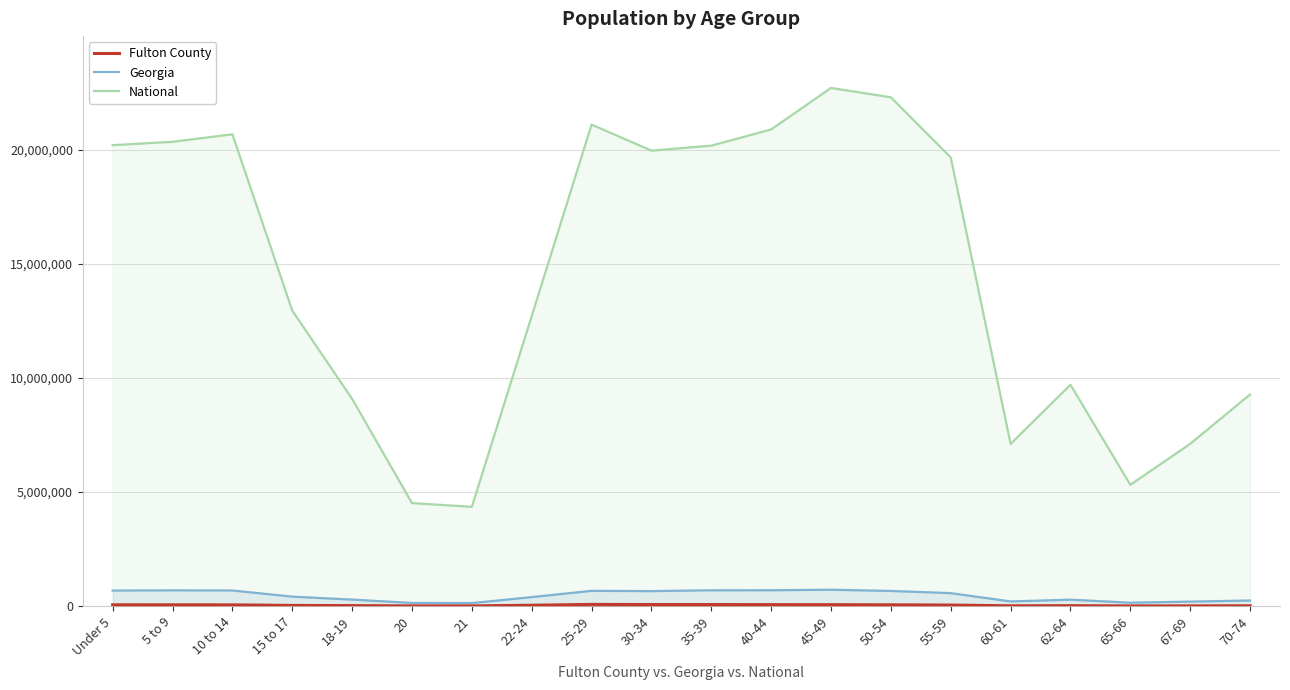

Reading left to right, transcribe all the data shown in this chart.

Fulton County: Under 5=62581	5 to 9=61510	10 to 14=59877	15 to 17=35718	18-19=27457	20=13558	21=13777	22-24=43449	25-29=79810	30-34=73791	35-39=72935	40-44=69336	45-49=67618	50-54=61409	55-59=51551	60-61=18596	62-64=24184	65-66=12356	67-69=15743	70-74=19009
Georgia: Under 5=686785	5 to 9=695161	10 to 14=689684	15 to 17=419922	18-19=290077	20=143471	21=137251	22-24=399358	25-29=673935	30-34=661625	35-39=698059	40-44=699481	45-49=722661	50-54=668591	55-59=573551	60-61=209870	62-64=286136	65-66=154645	67-69=201362	70-74=250422
National: Under 5=20201362	5 to 9=20348657	10 to 14=20677194	15 to 17=12954254	18-19=9086089	20=4519129	21=4354294	22-24=12712576	25-29=21101849	30-34=19962099	35-39=20179642	40-44=20890964	45-49=22708591	50-54=22298125	55-59=19664805	60-61=7113727	62-64=9704197	65-66=5319902	67-69=7115361	70-74=9278166